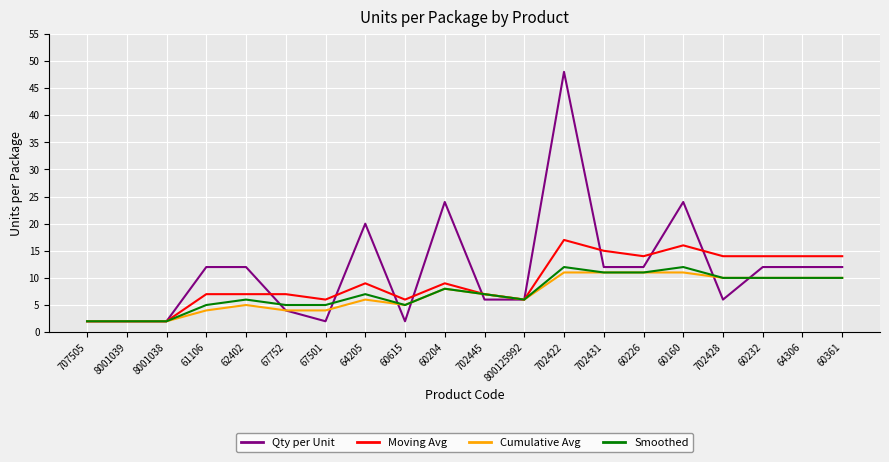

At 702422, list the series in order from largest to smallest.

Qty per Unit, Moving Avg, Smoothed, Cumulative Avg